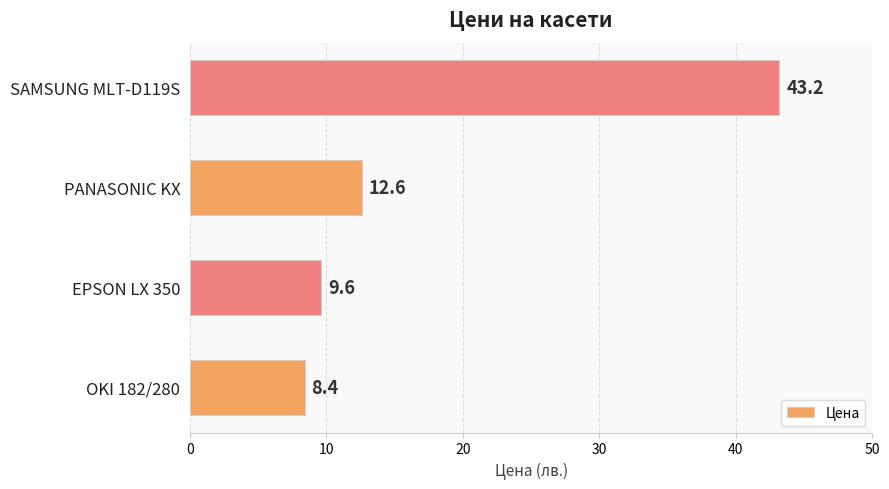

List the labels in order of value, largest first.

SAMSUNG MLT-D119S, PANASONIC KX, EPSON LX 350, OKI 182/280